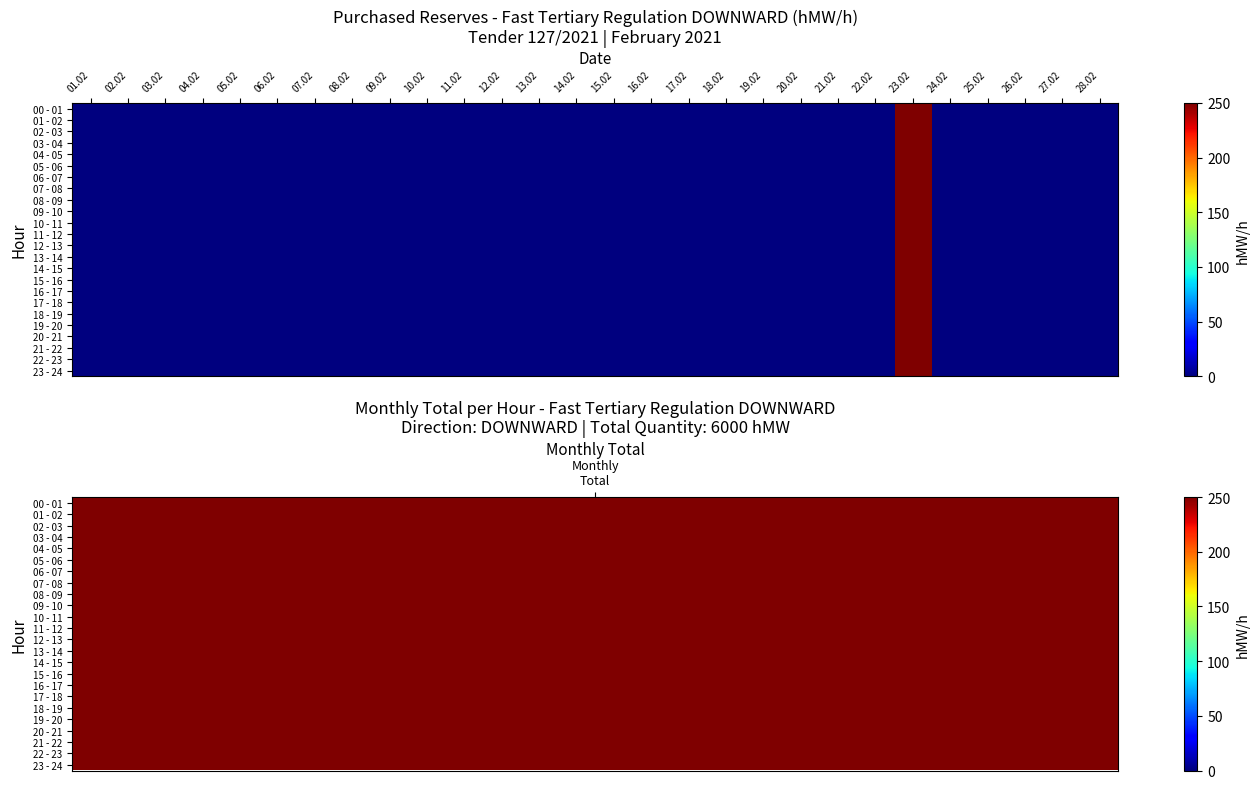

At 11.02, list the series in order from largest to smallest.

00 - 01, 01 - 02, 02 - 03, 03 - 04, 04 - 05, 05 - 06, 06 - 07, 07 - 08, 08 - 09, 09 - 10, 10 - 11, 11 - 12, 12 - 13, 13 - 14, 14 - 15, 15 - 16, 16 - 17, 17 - 18, 18 - 19, 19 - 20, 20 - 21, 21 - 22, 22 - 23, 23 - 24